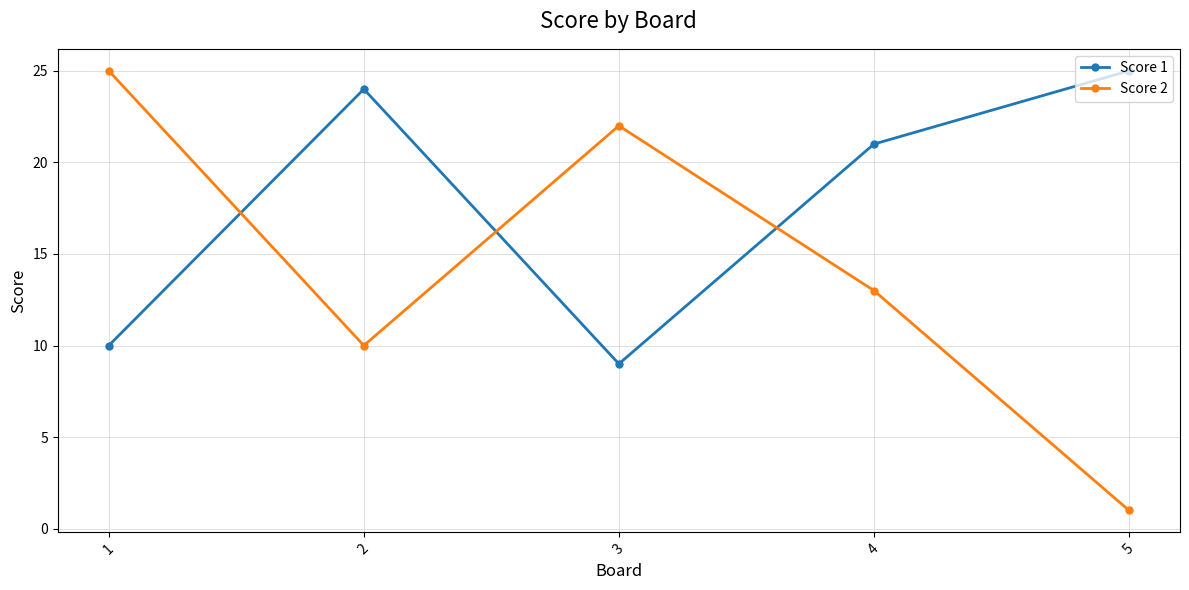

What is the difference between the maximum and minimum values in the Score 1 series?

16